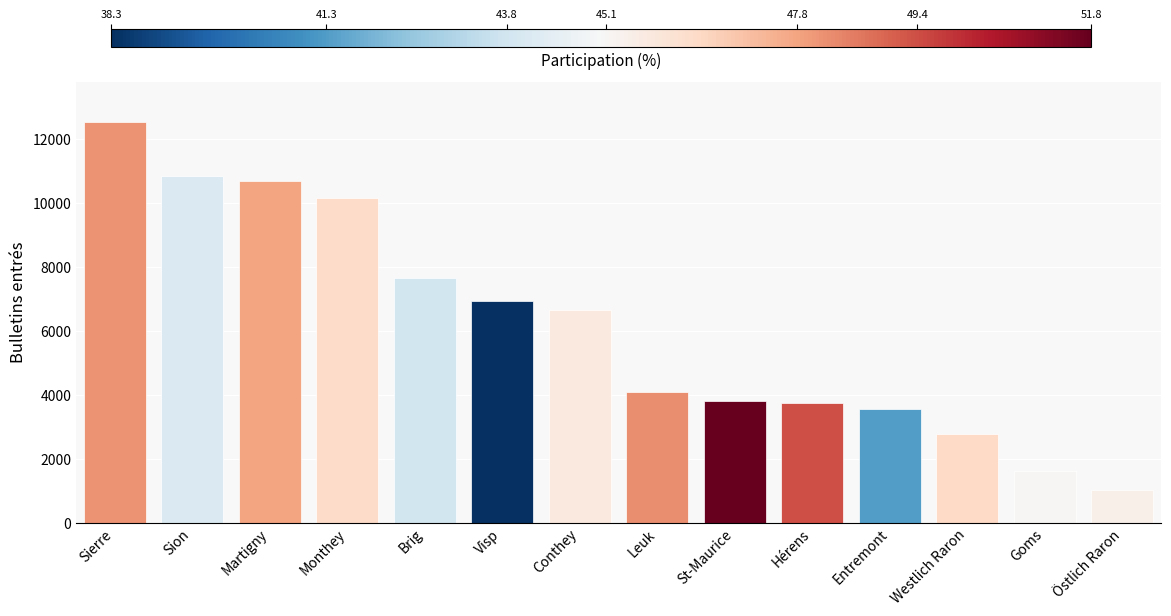

Reading left to right, extract all data points from this chart.

Sierre=12537	Sion=10849	Martigny=10675	Monthey=10156	Brig=7652	Visp=6924	Conthey=6638	Leuk=4086	St-Maurice=3809	Hérens=3727	Entremont=3566	Westlich Raron=2769	Goms=1607	Östlich Raron=1016